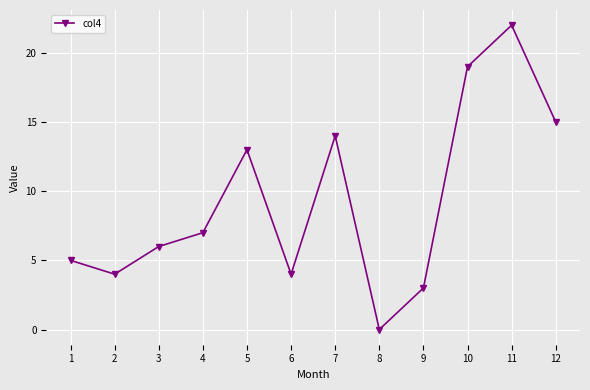

At which label is the value closest to 11?

5